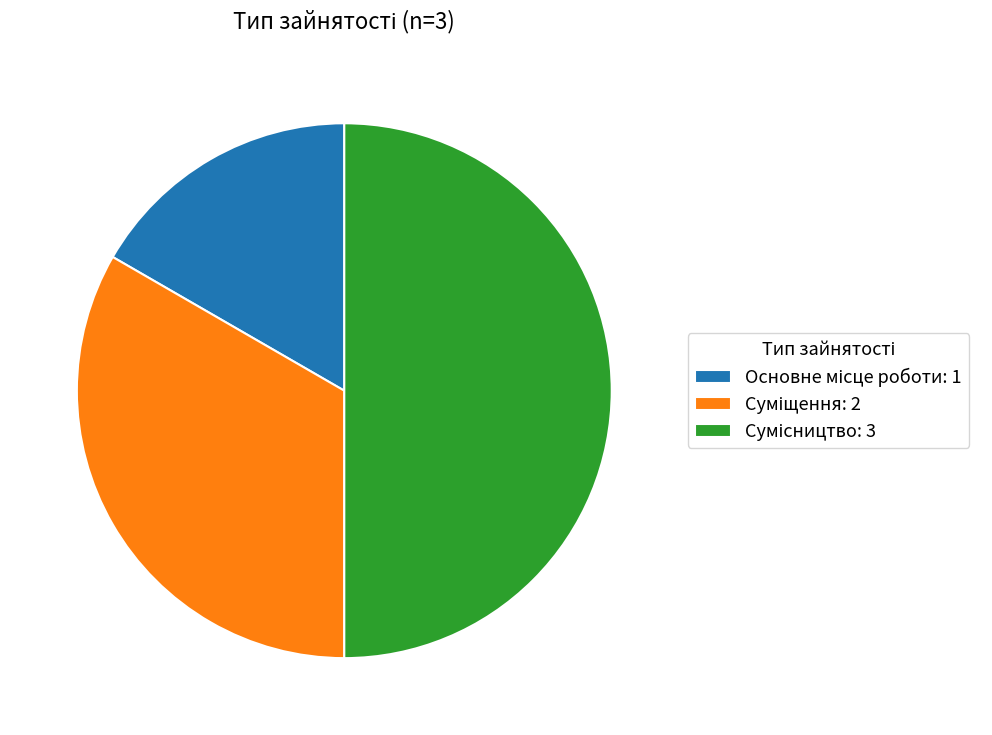

Between Суміщення and Сумісництво, which is larger?

Сумісництво